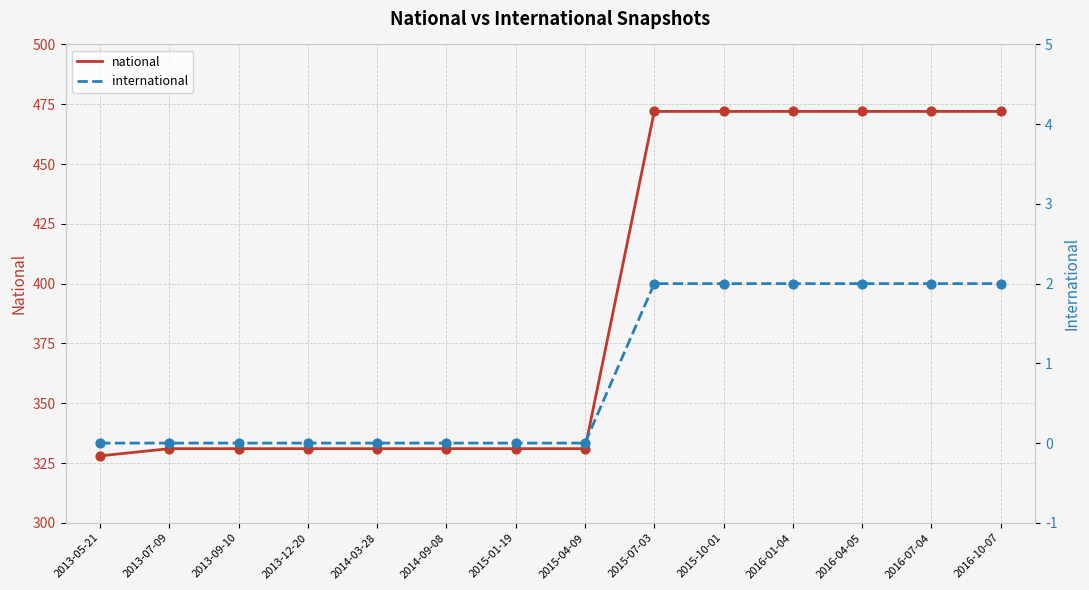

Which series has the largest Y range (max minus min)?

national